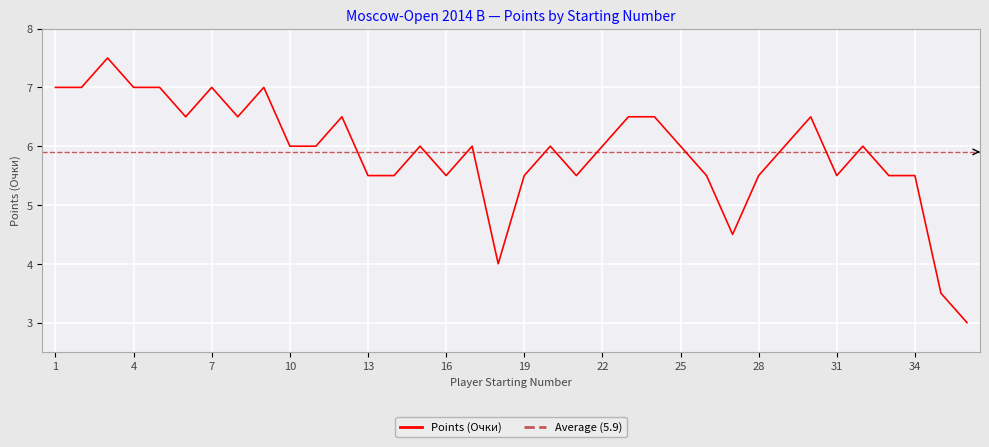

What is the change in value from 14 to 25?

+0.5